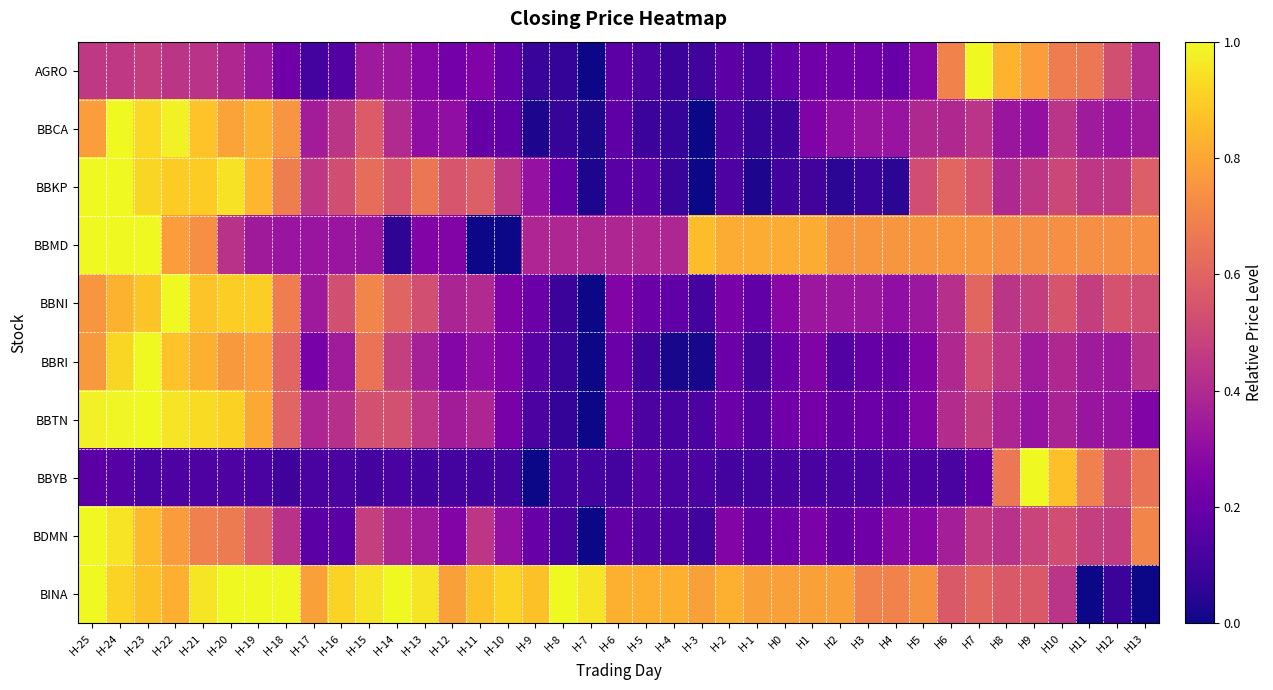

Which series has the largest total across all categories?

BINA